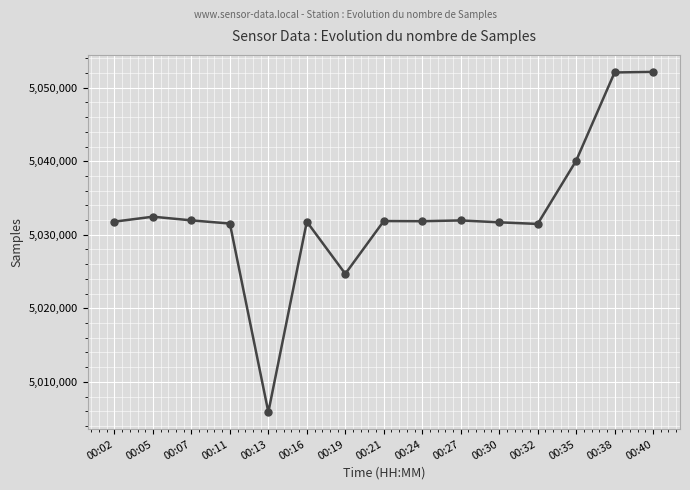

Between 00:05 and 00:38, which is larger?

00:38